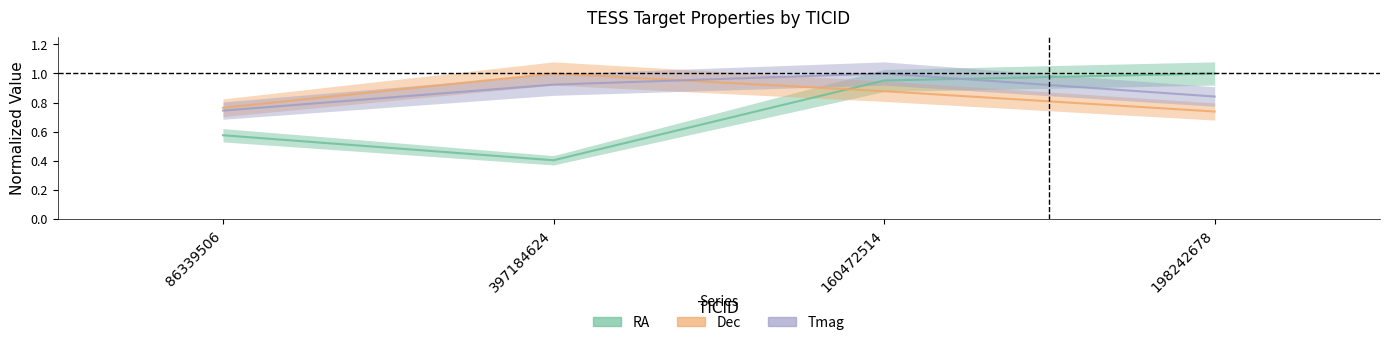

How many lines are shown in the chart?

3